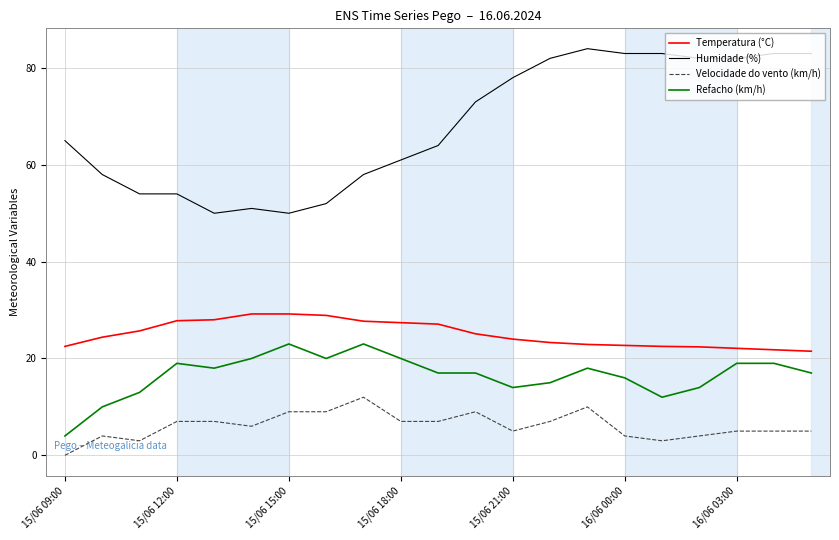

Which series has the widest spread of values?

Humidade (%)